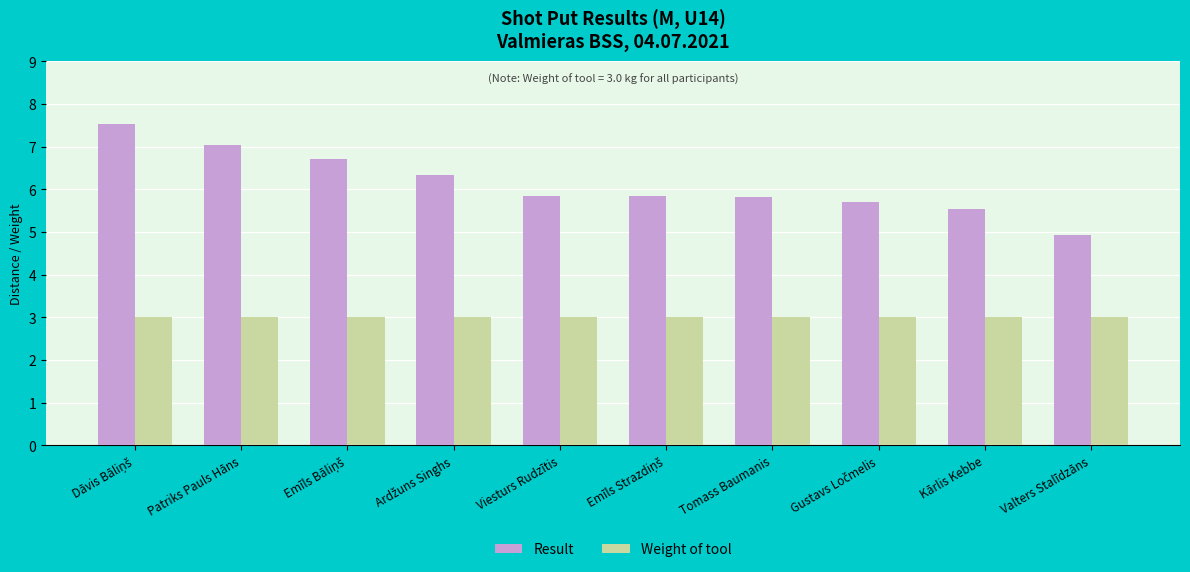

What is the maximum value for Result?

7.5